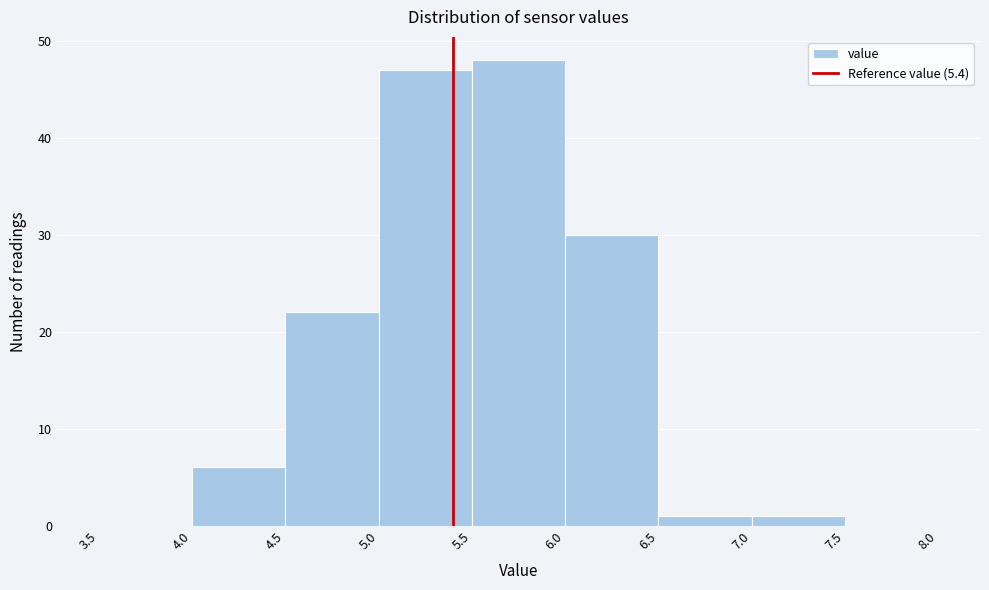

Reading left to right, transcribe this chart: for each bar, give the range it covers on the x-axis and its height. The values are not printed on the chart, so give them approximately, as read against the axis.

3.5 to 4.0: 0
4.0 to 4.5: 6
4.5 to 5.0: 22
5.0 to 5.5: 47
5.5 to 6.0: 48
6.0 to 6.5: 30
6.5 to 7.0: 1
7.0 to 7.5: 1
7.5 to 8.0: 0